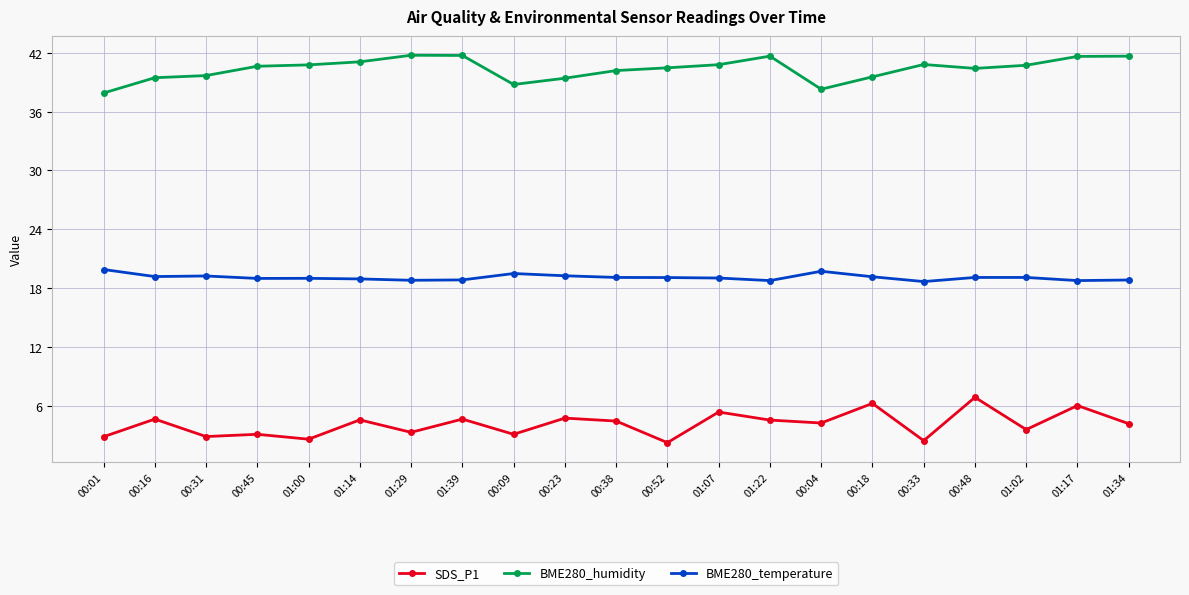

True or false: BME280_humidity has a value of 40.8 at 01:07.

True